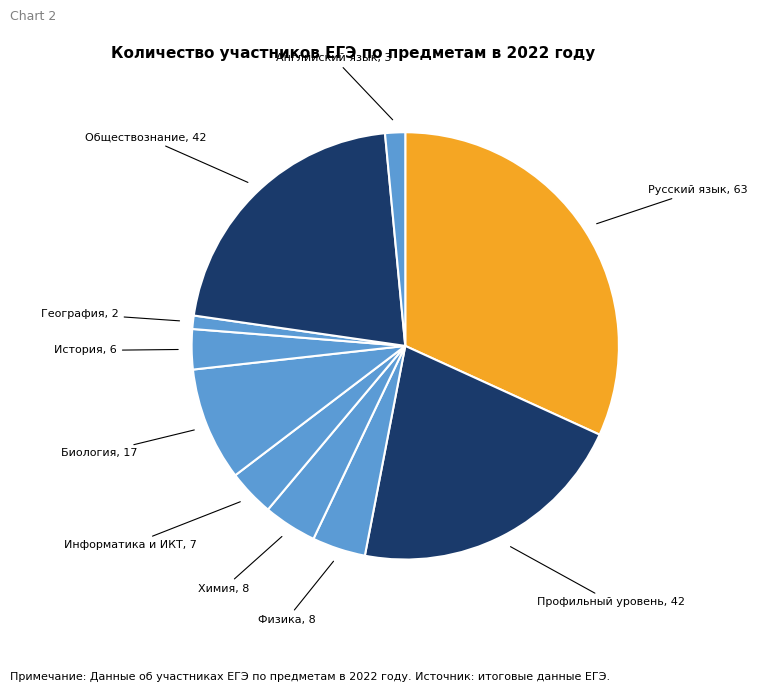

What is the smallest slice in the pie chart?

География